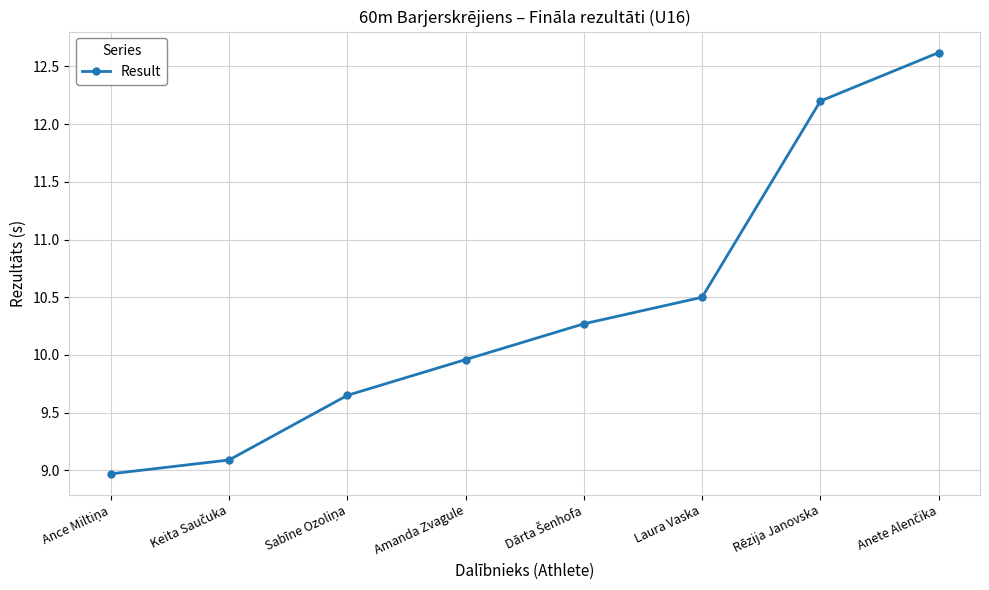

Does the chart have visible grid lines?

Yes